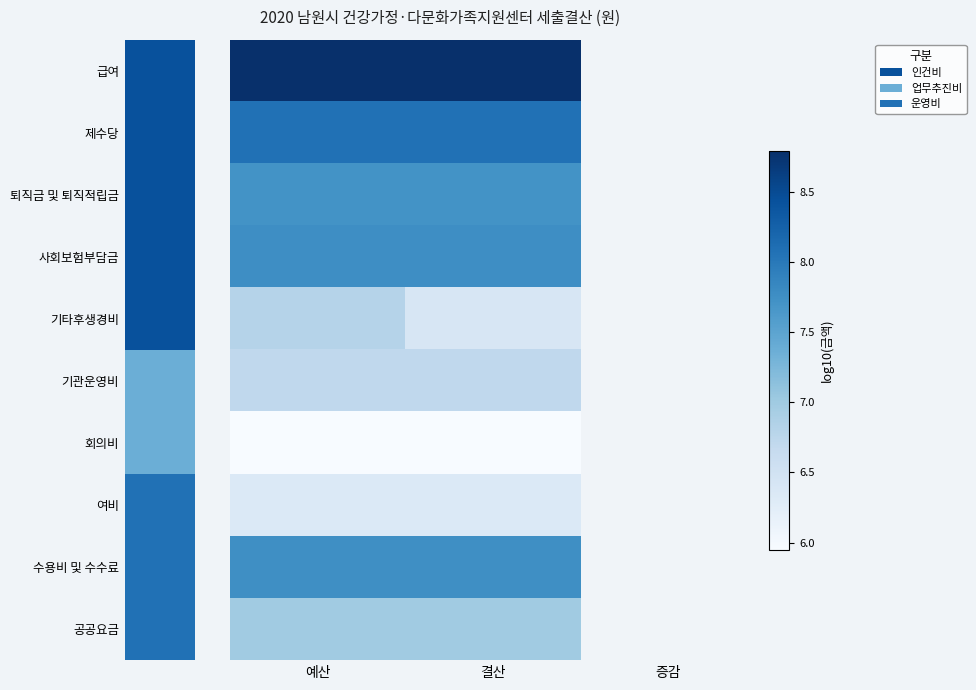

List the labels in order of 수용비 및 수수료 value, largest first.

예산, 결산, 증감